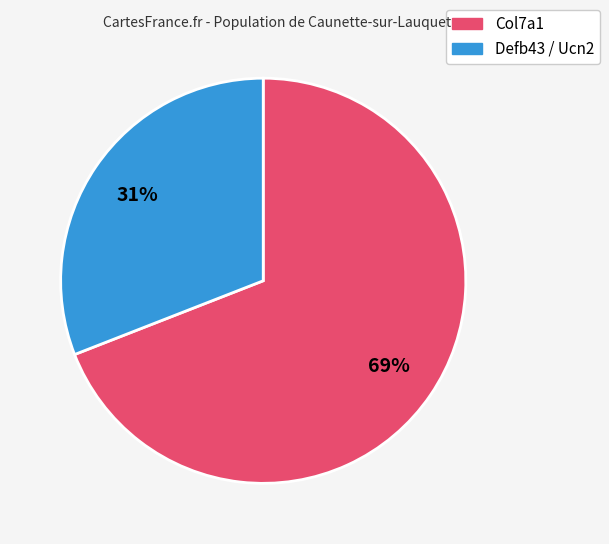

To the nearest percent, what is the average slice percentage?

50%